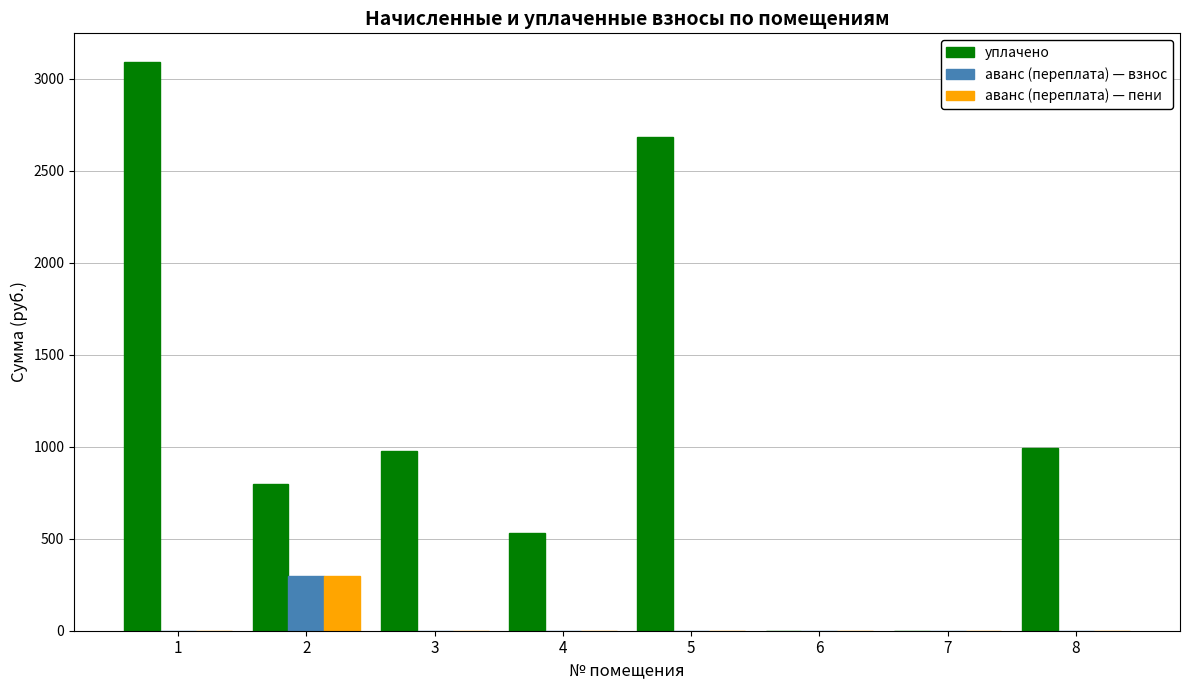

What is the average value of the аванс (переплата) — взнос series?

37.3